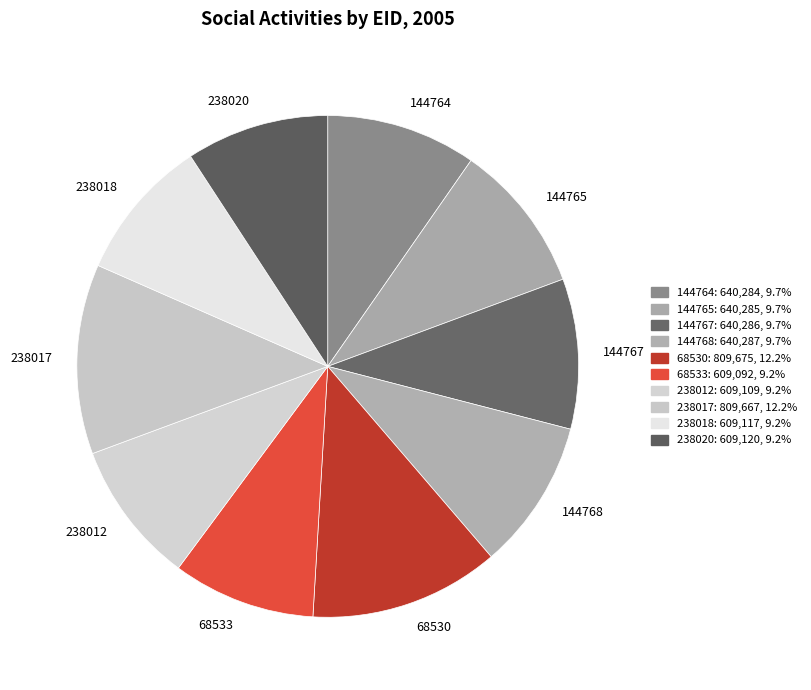

What is the ratio of the value at 144767 to the value at 144768?

1.0